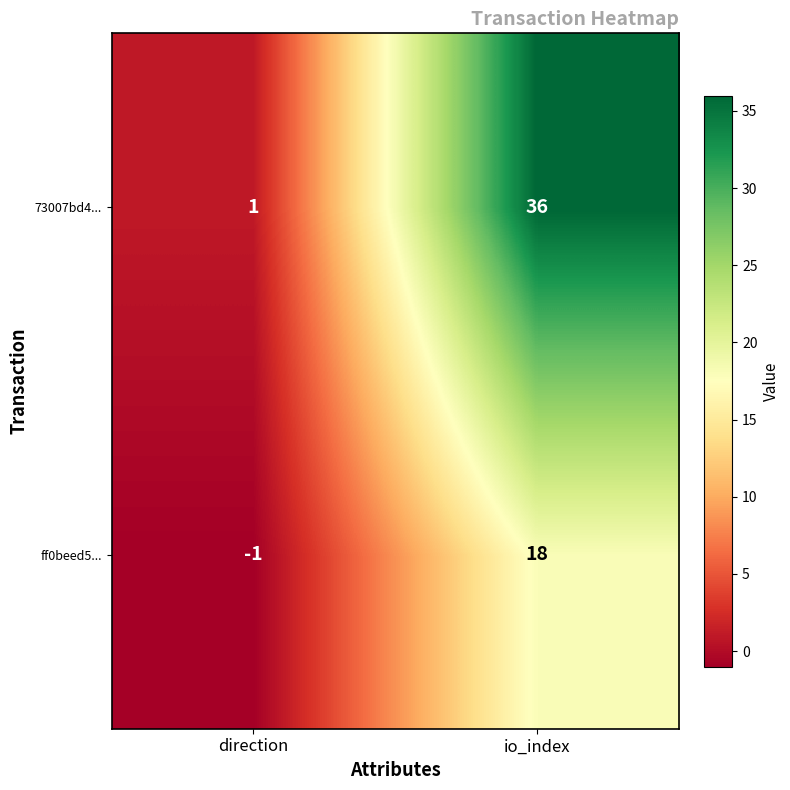

What is the sum of the 73007bd4... values at direction and io_index?

37